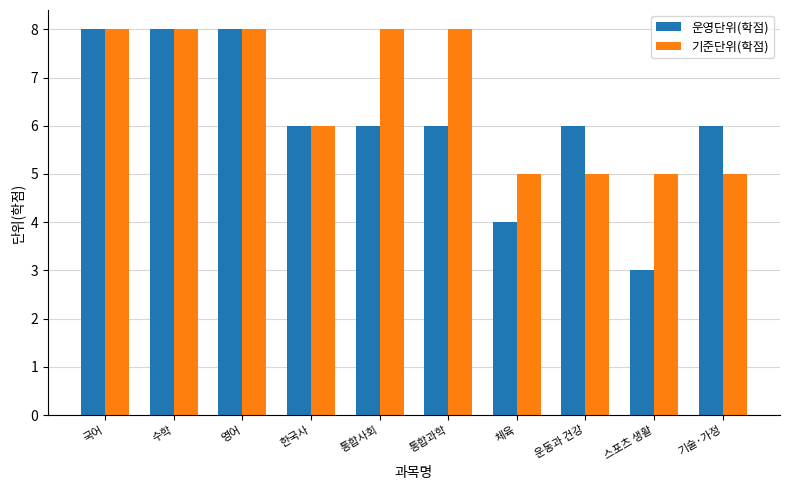

The 운영단위(학점) series shows 14 at 국어. True or false?

False